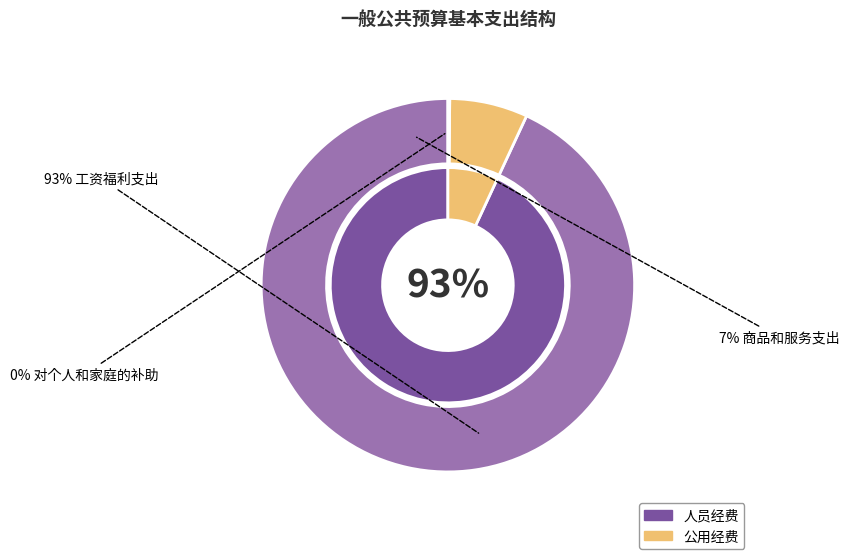

Is there a majority slice in this chart?

Yes